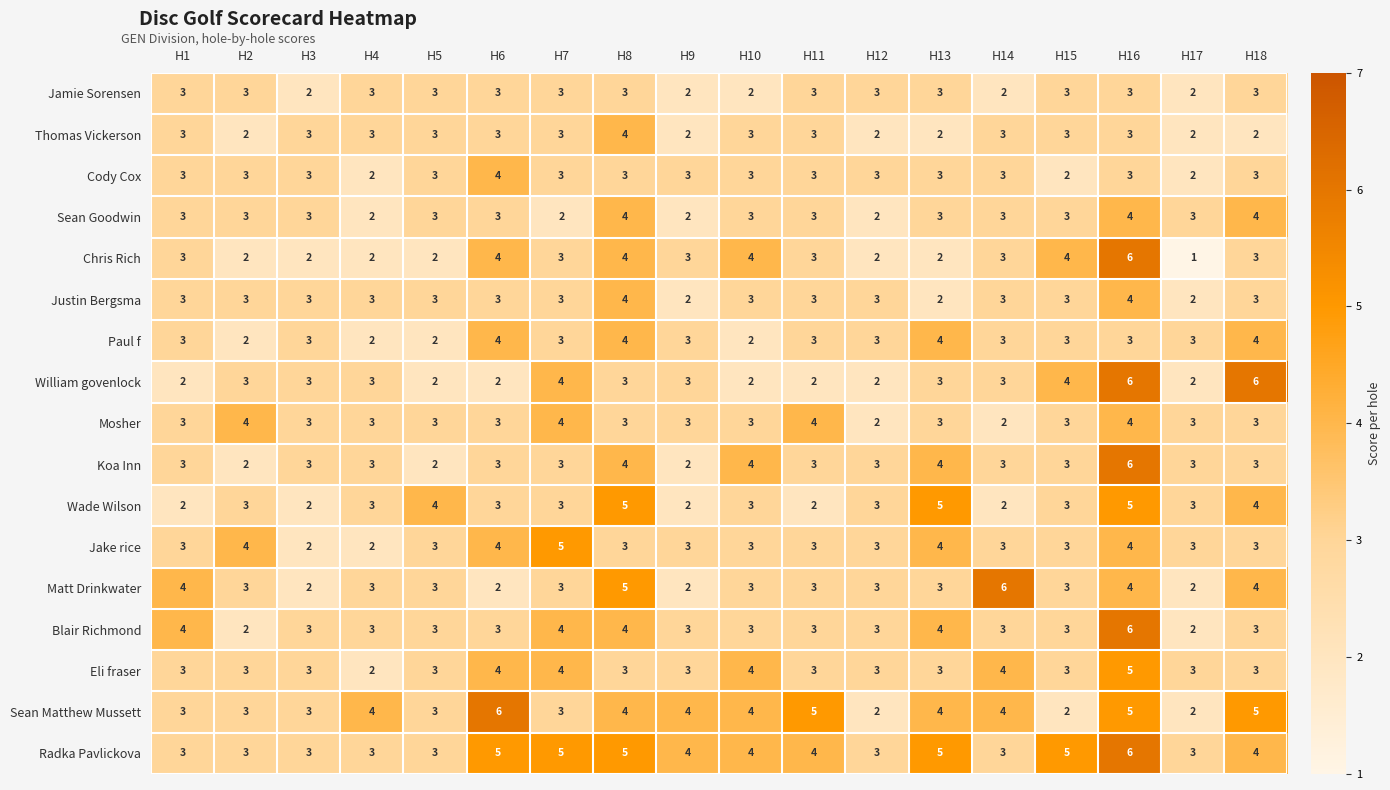

What is the difference between the highest and lowest values at H6?

4